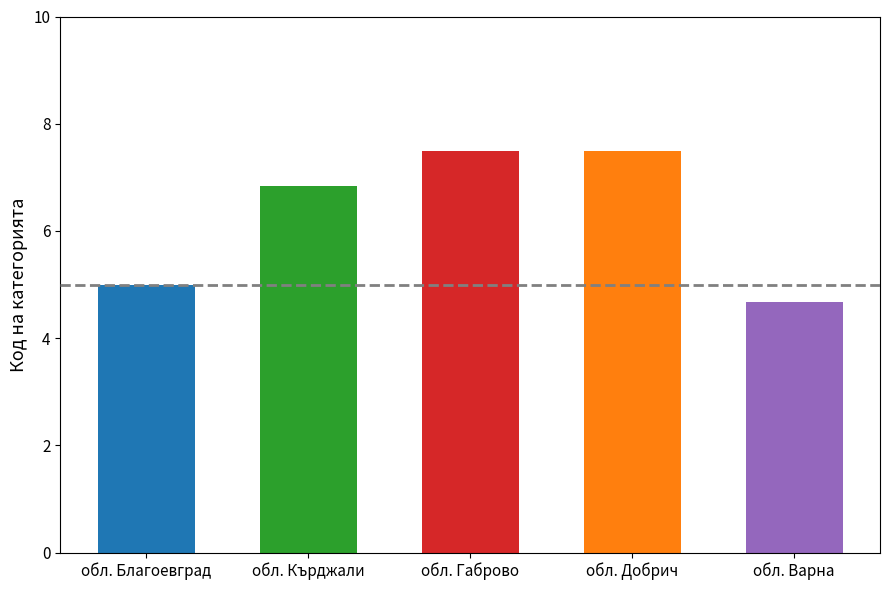

Reading right to left, transcribe all the data shown in this chart.

обл. Варна=4.7	обл. Добрич=7.5	обл. Габрово=7.5	обл. Кърджали=6.8	обл. Благоевград=5.0